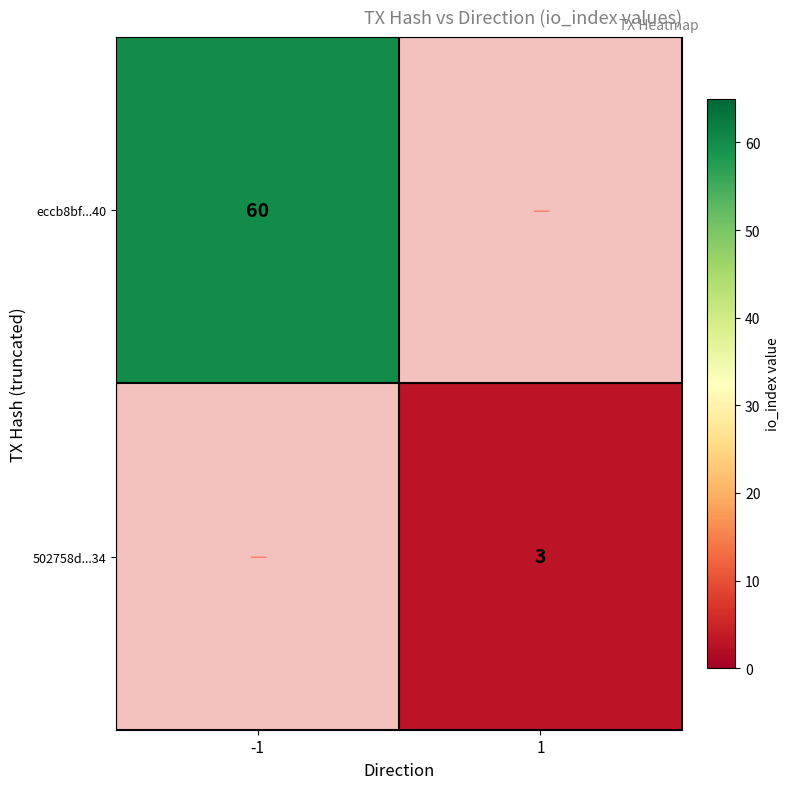

True or false: eccb8bf...40 has a value of 15 at -1.

False